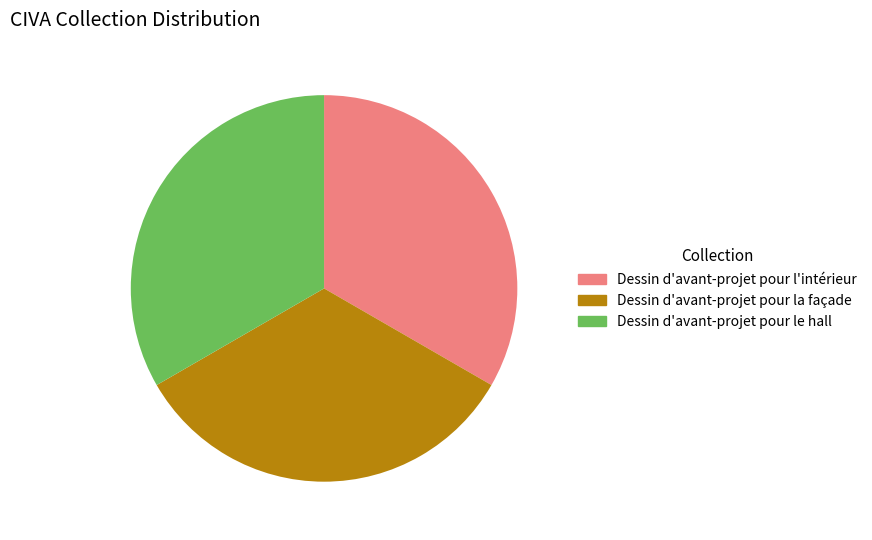

Is there a majority slice in this chart?

No